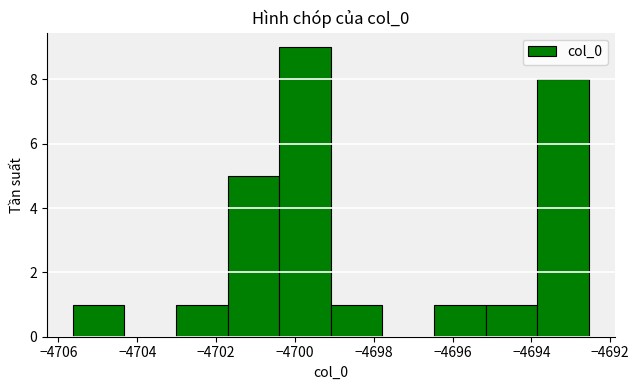

What is the height of the bar covering -4701.8 to -4700.4 on the x-axis? Neither the bar edges nor the heights are printed on the chart, so give them approximately, as read against the axes.

5